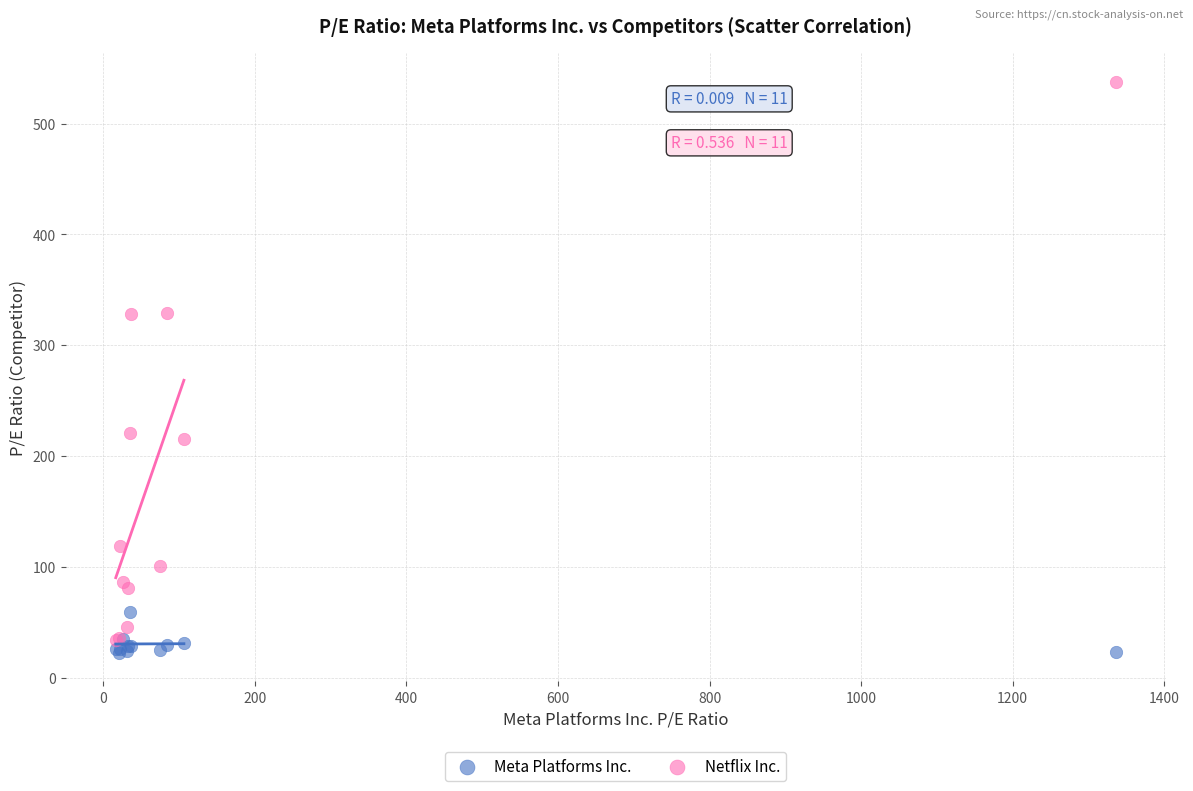

What are all the series names shown in the legend?

Meta Platforms Inc., Netflix Inc.